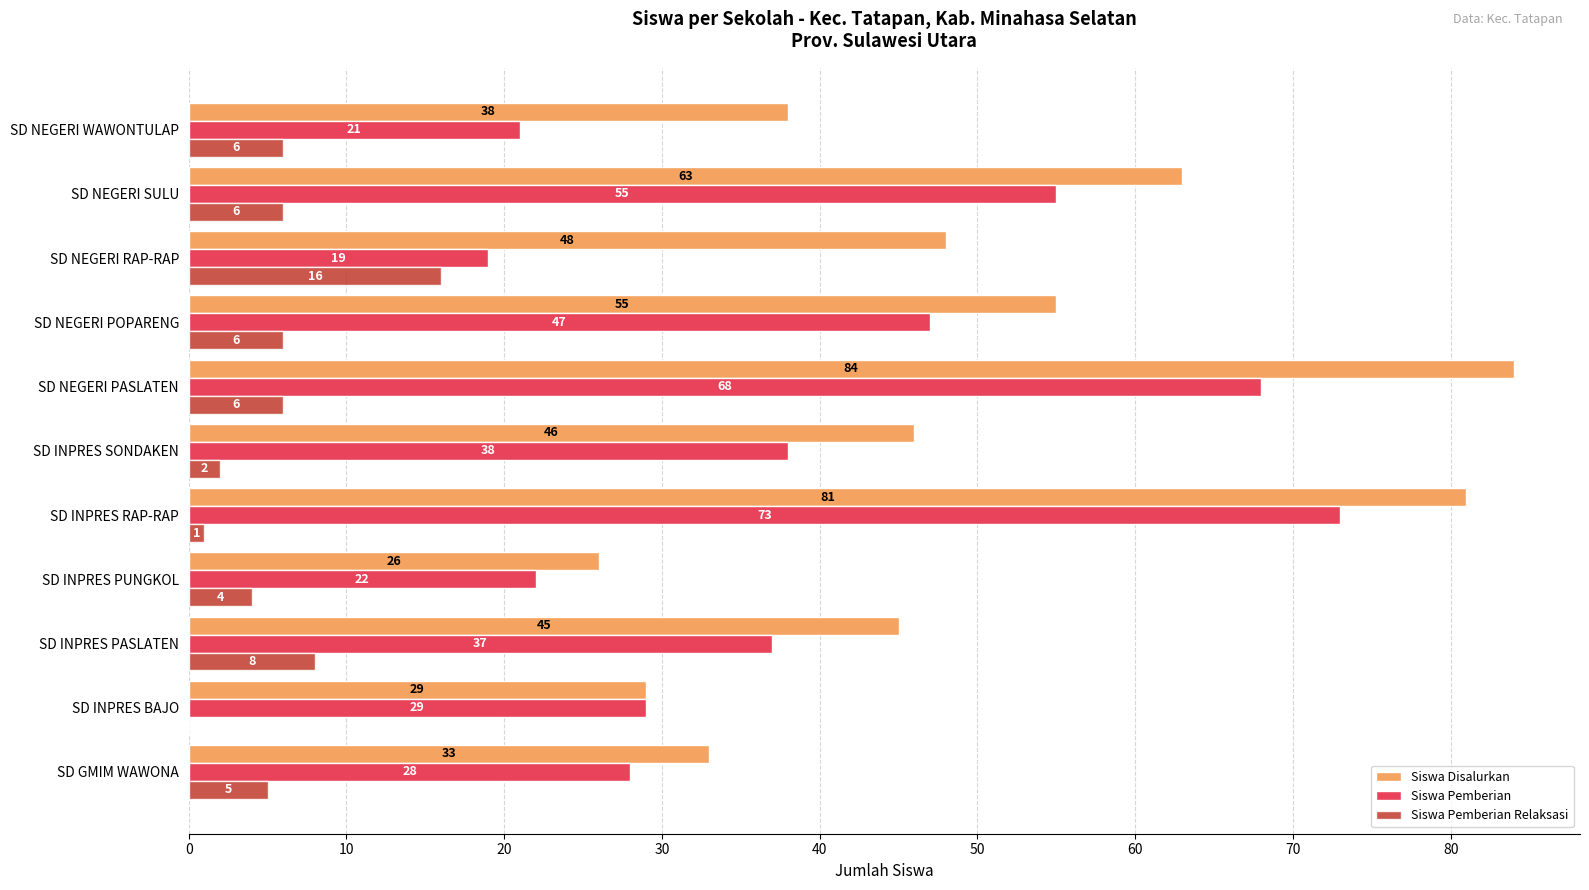

Where is Siswa Pemberian nearest to the value 46?

SD NEGERI POPARENG